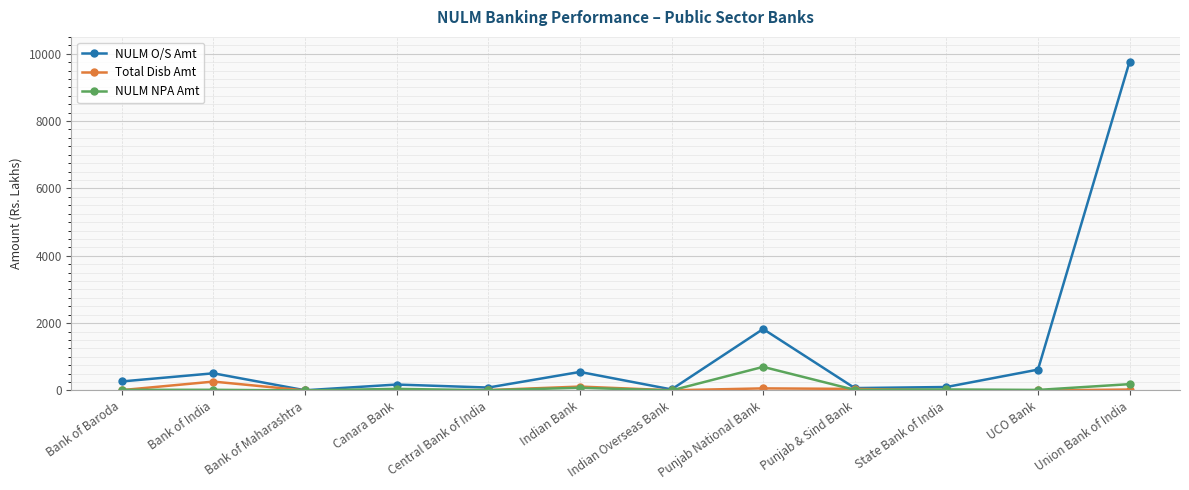

Which series has the largest total across all categories?

NULM O/S Amt